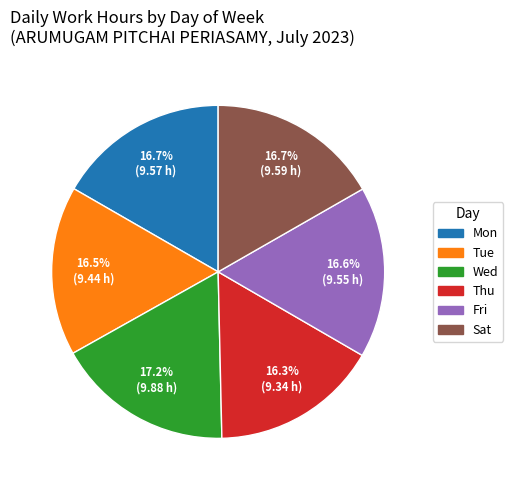

Which slice is the largest?

Wed